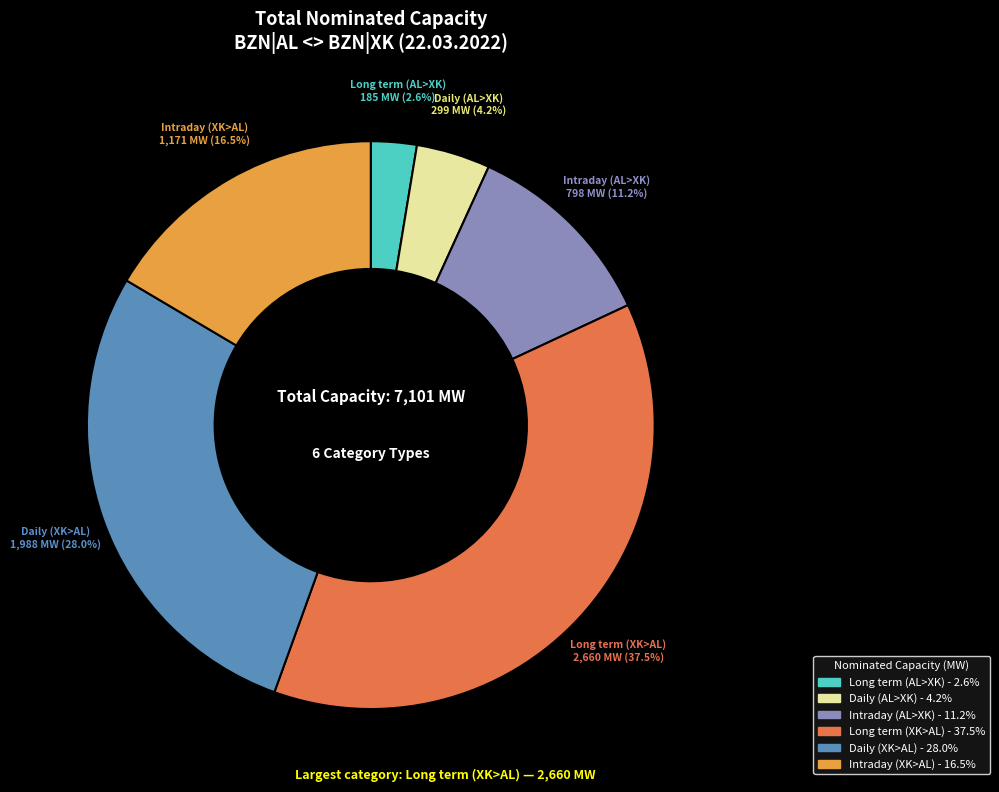

What is the smallest slice in the pie chart?

Long term (AL>XK)